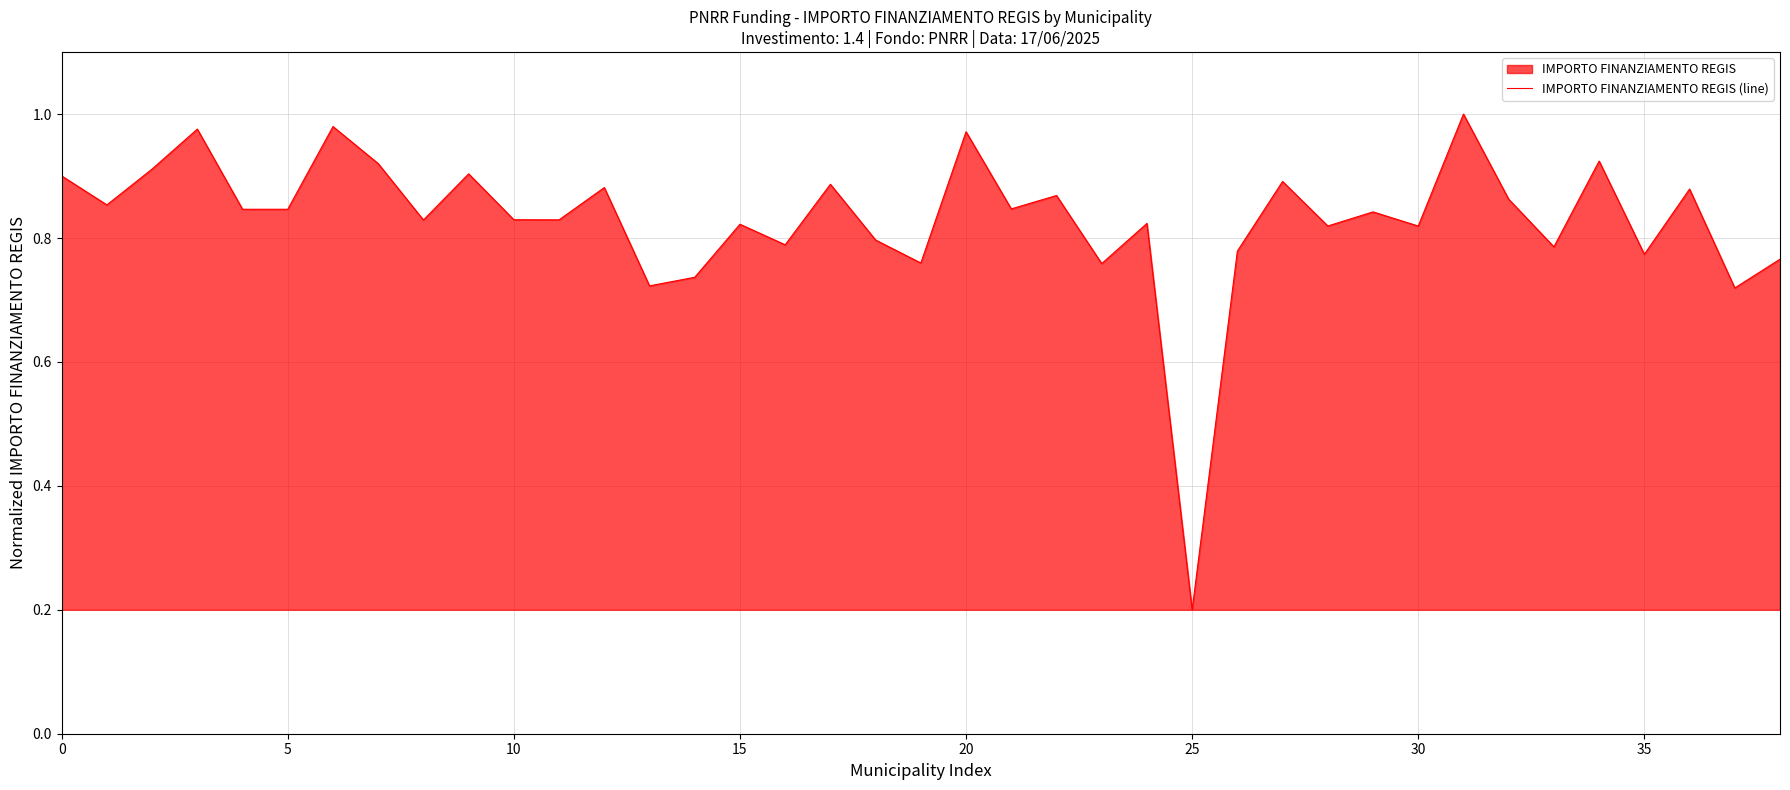

Where is the data nearest to the value 0?

25